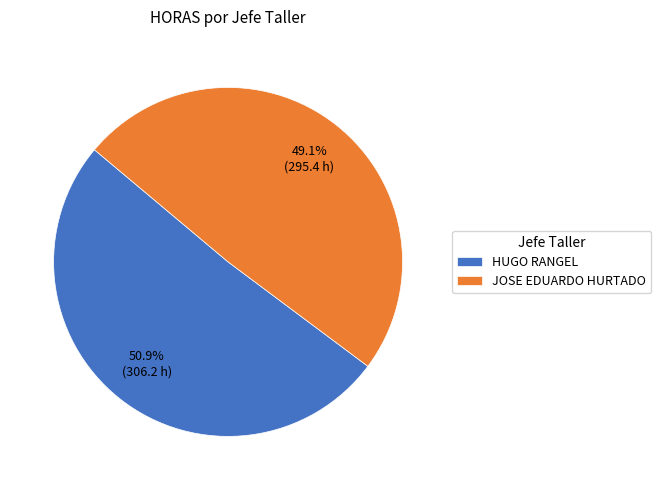

True or false: JOSE EDUARDO HURTADO accounts for 49% of the total.

True